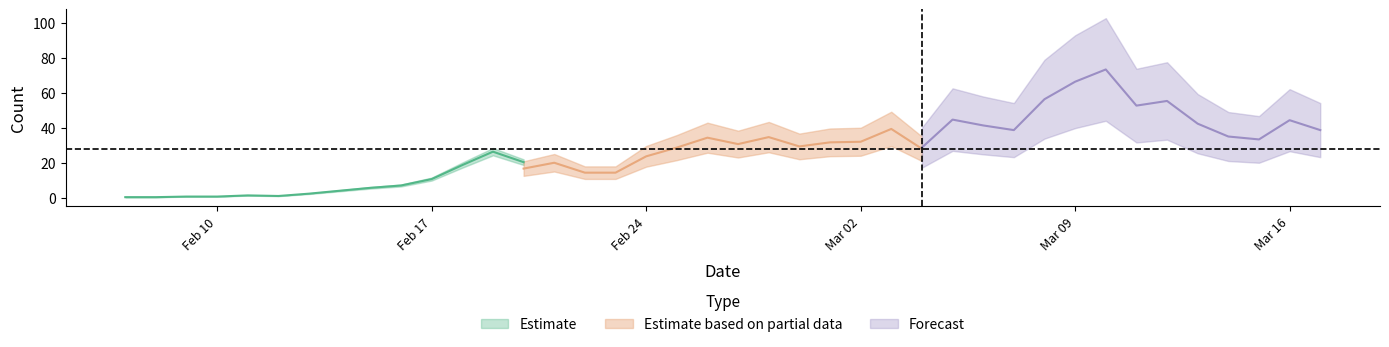

What is the sum of all values?

1121